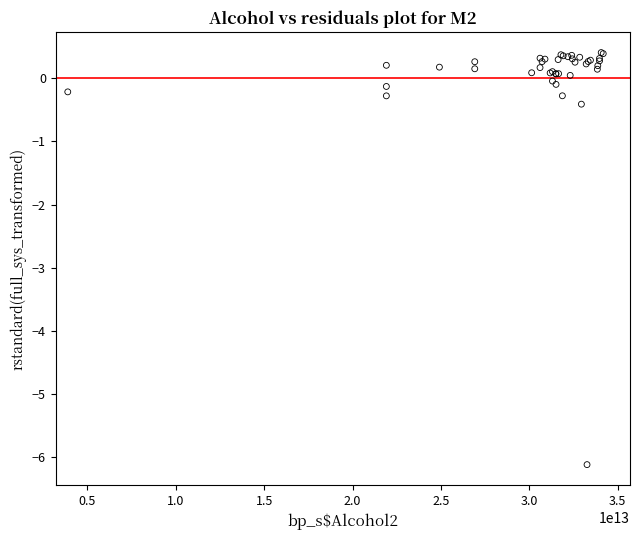

What Y value in the scatter plot is closest to -2?

-0.4